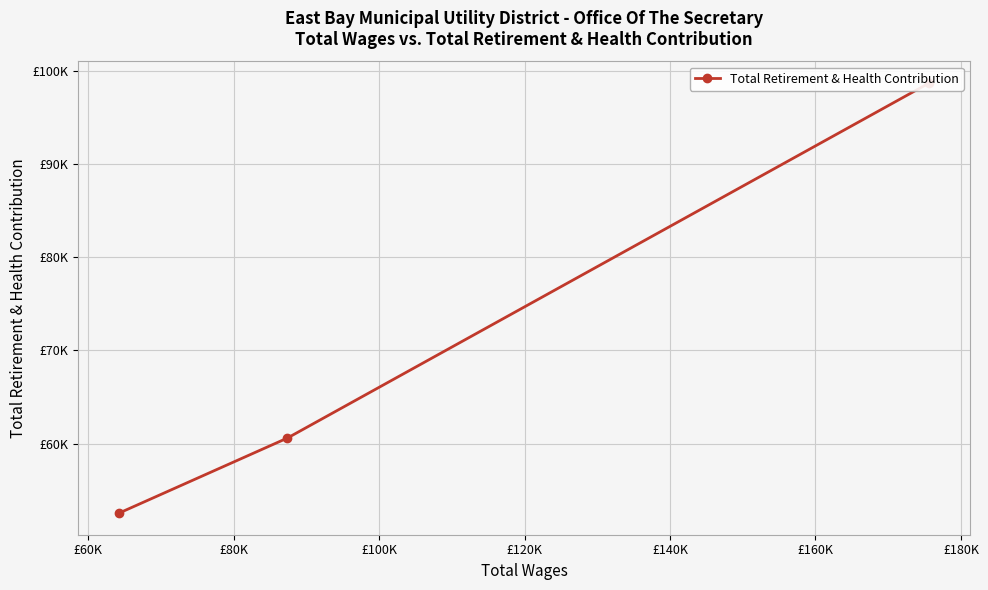

How many categories are shown in the chart?

3